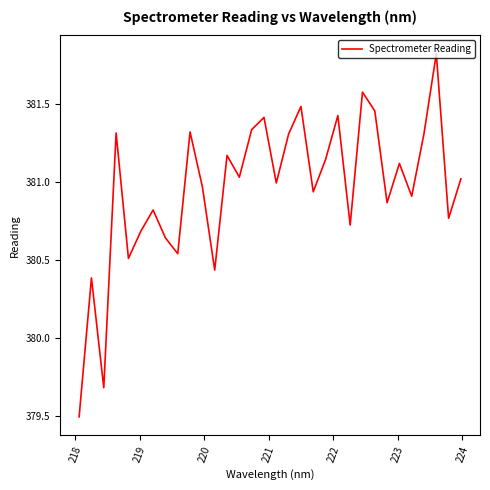

What is the difference between the maximum and minimum values?

2.3